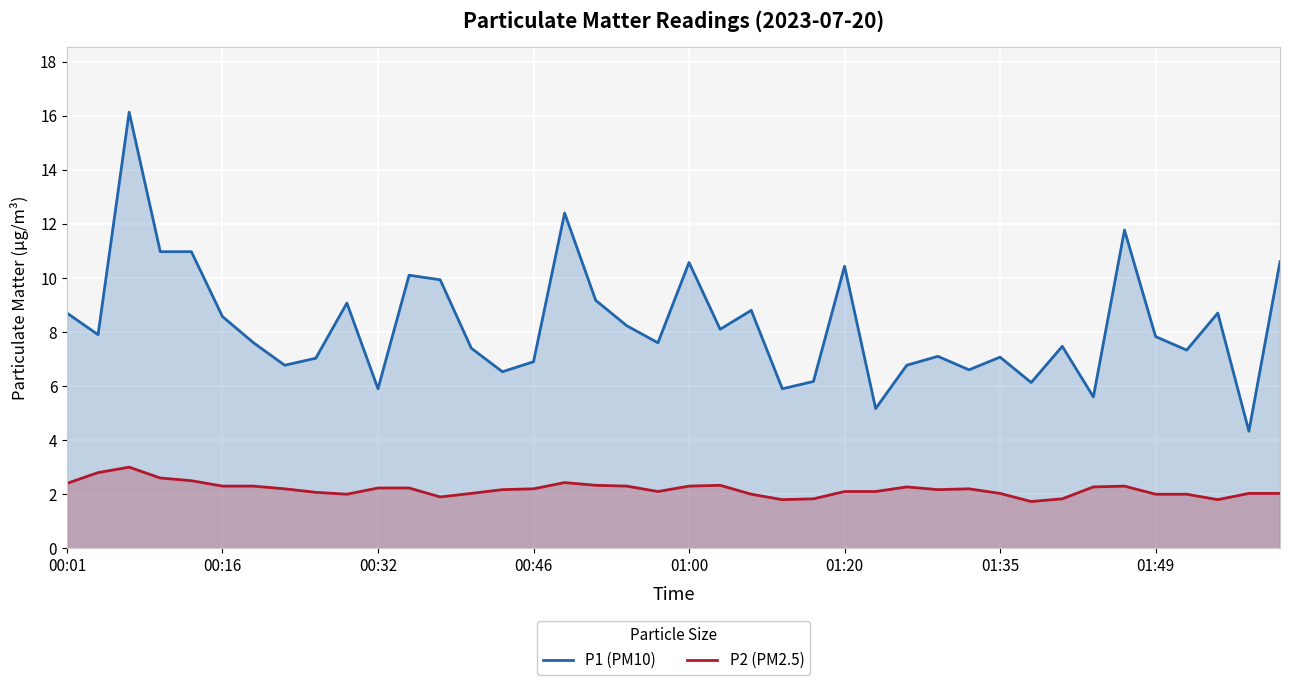

What is the difference between the maximum and minimum values in the P2 (PM2.5) series?

1.3